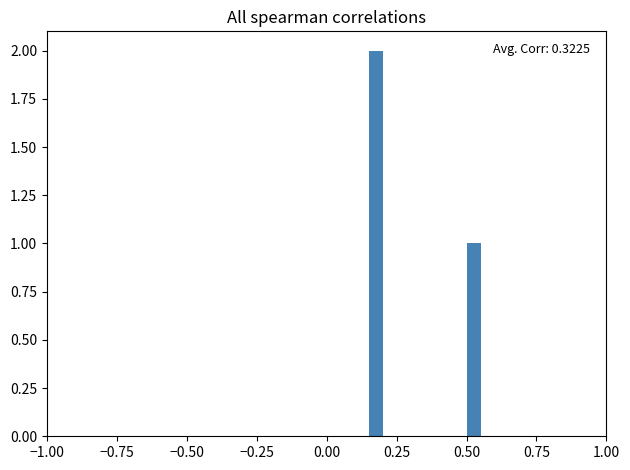

Read against the x-axis, roughly where is the centre of the tallest bar?

0.20